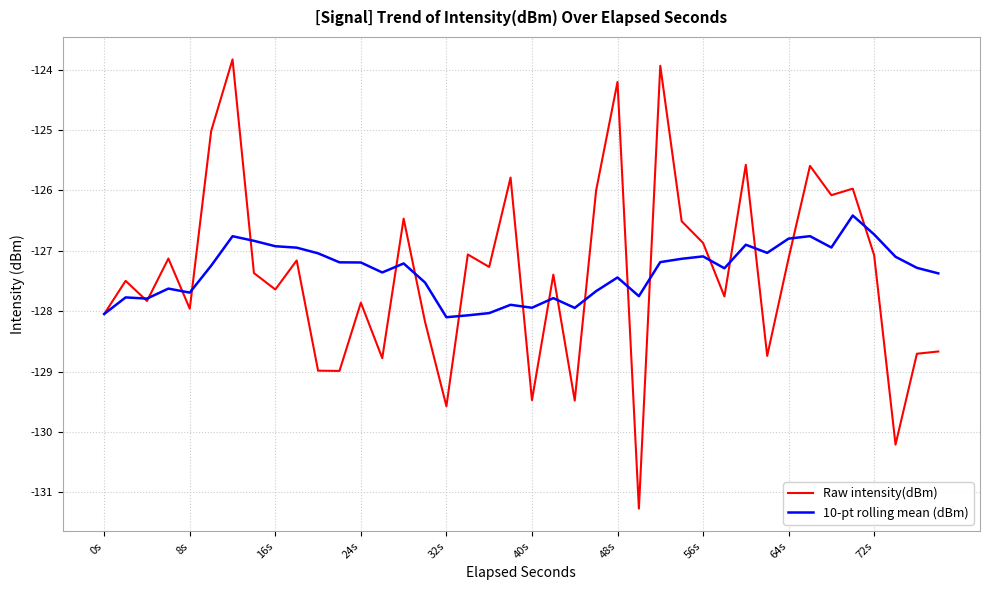

Which series has the widest spread of values?

Raw intensity(dBm)